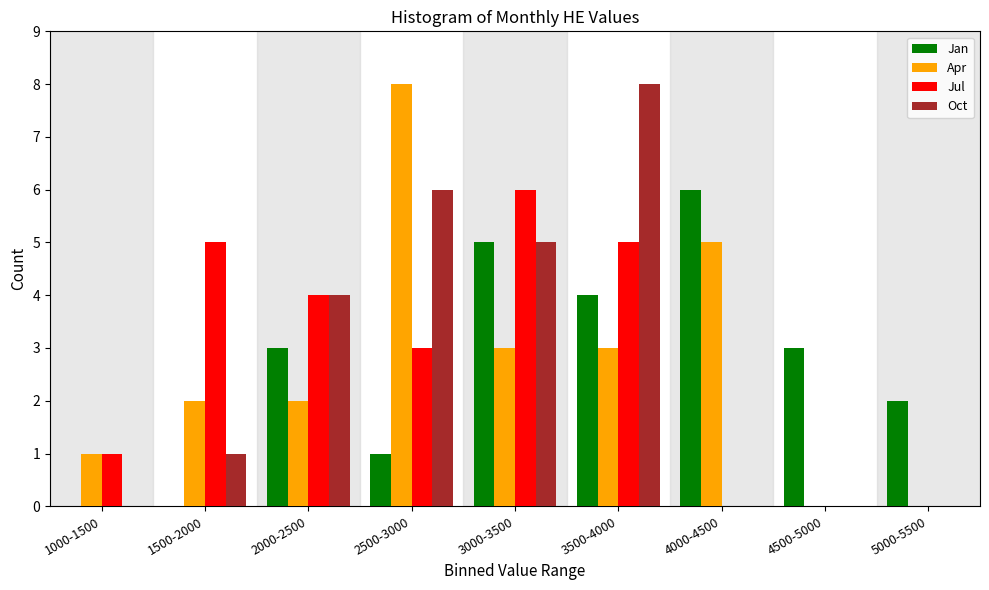

What is the total value across all series at 1500-2000?

8